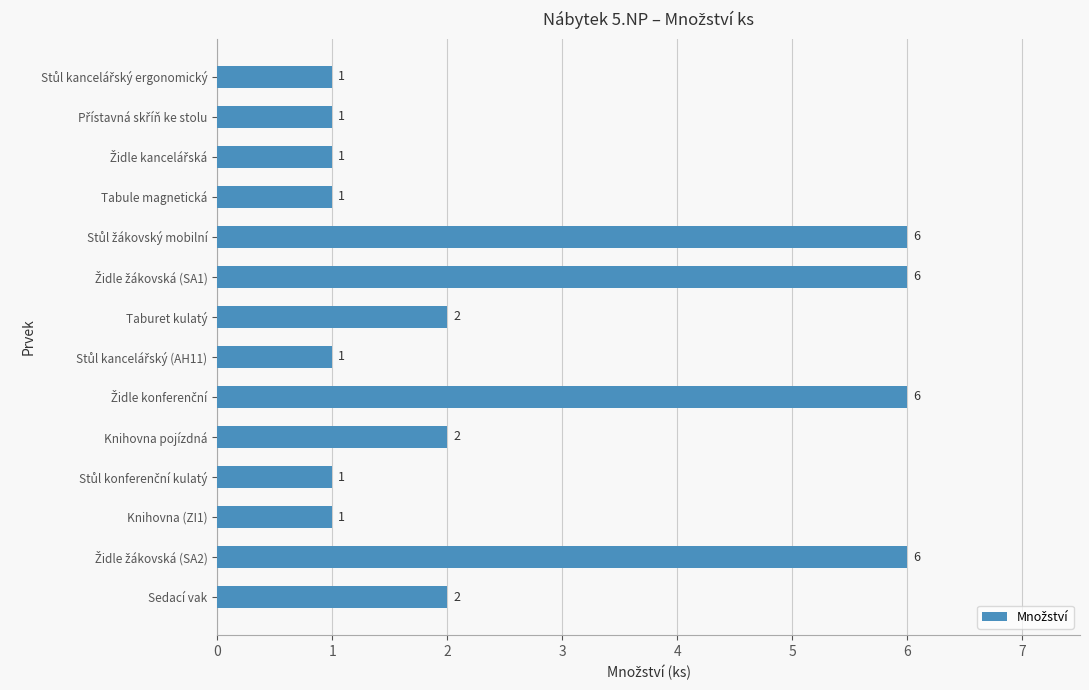

True or false: the data shows 2 at Taburet kulatý.

True